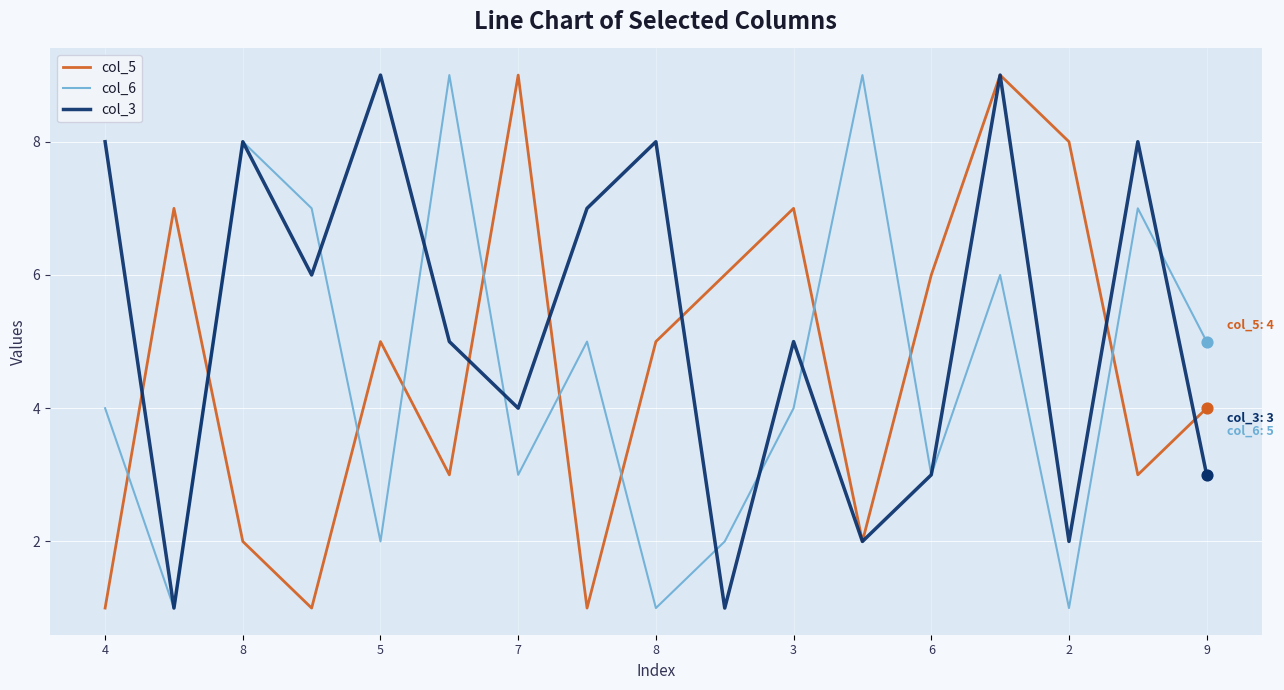

Which series has the largest total across all categories?

col_3